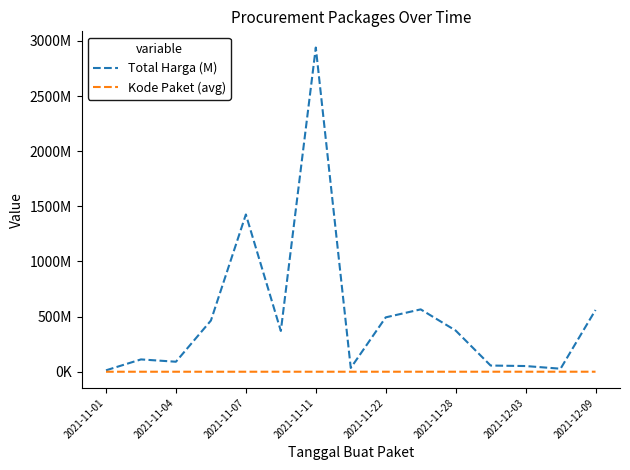

In Total Harga (M), how many points are lower than both neighbors (excluding endpoints)?

4